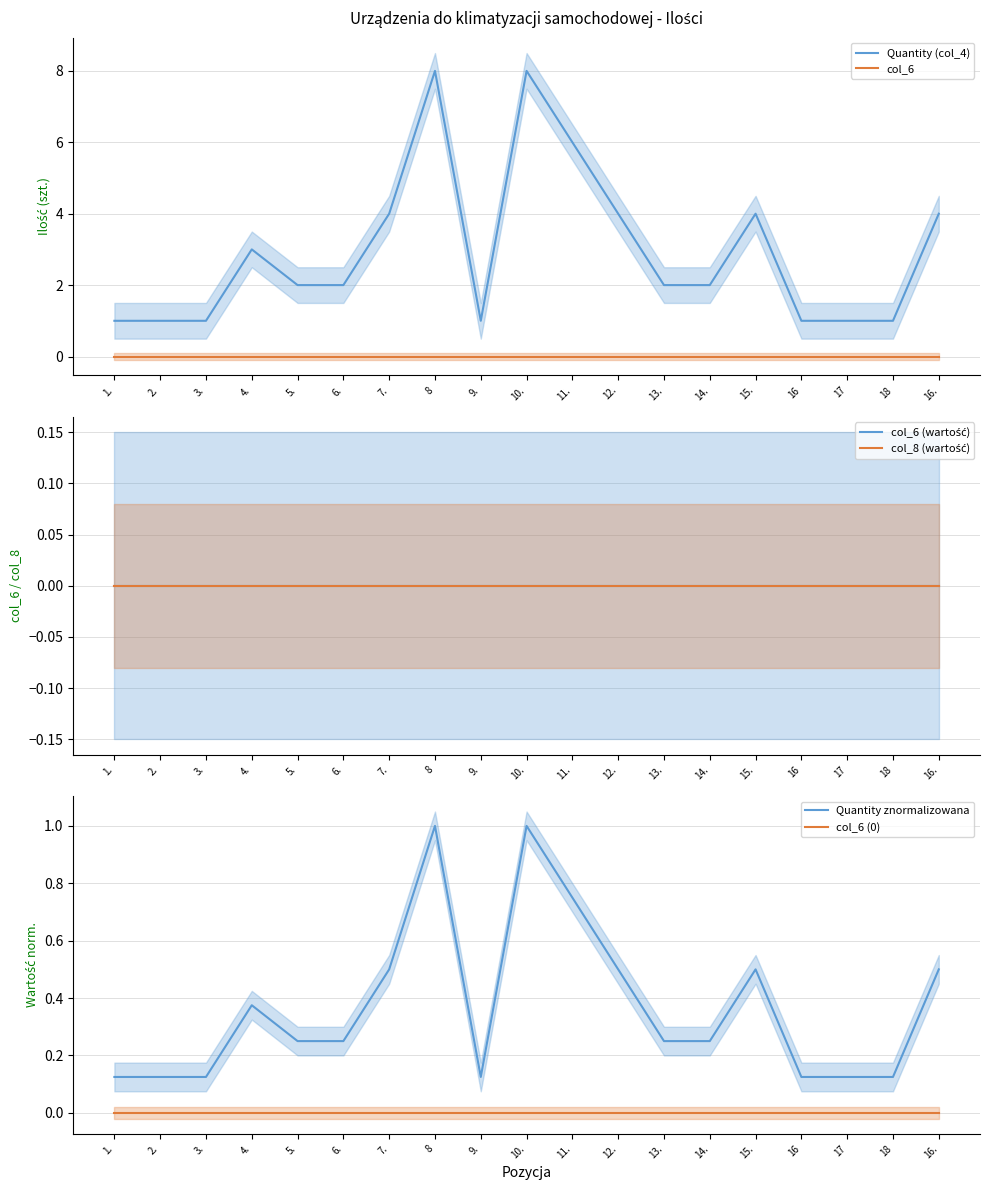

Rank the series by their maximum value, from lowest to highest.

col_6, col_6 (wartość), col_8 (wartość), col_6 (0), Quantity znormalizowana, Quantity (col_4)